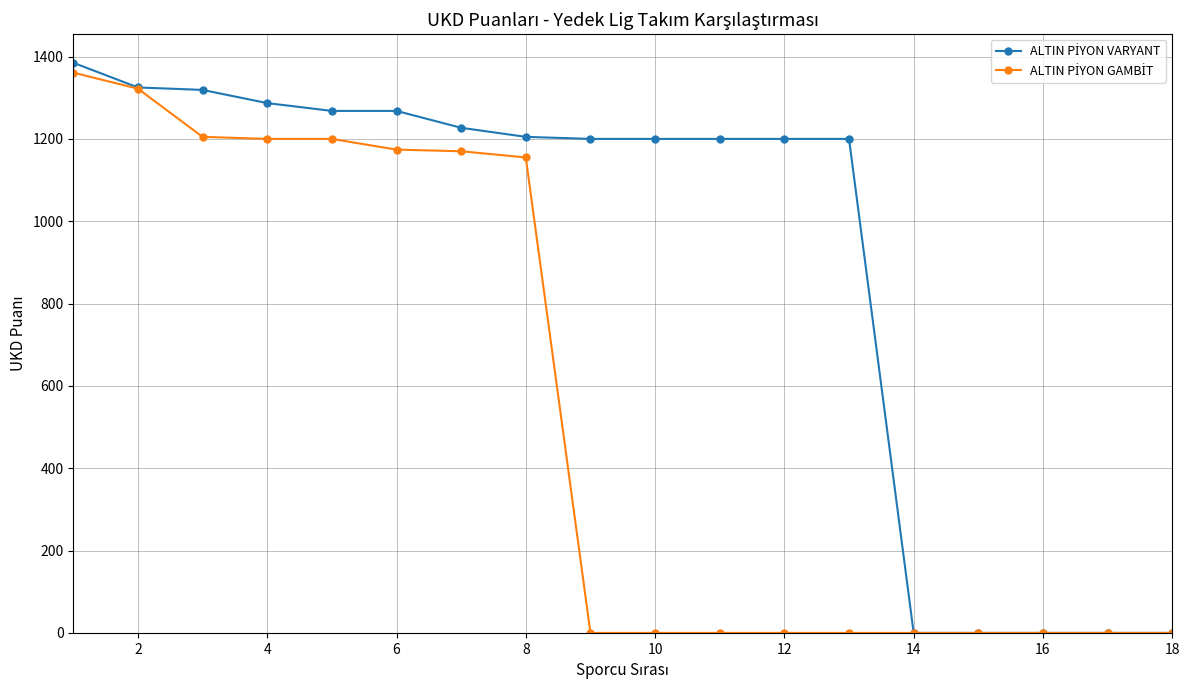

What is the greatest value displayed?

1385